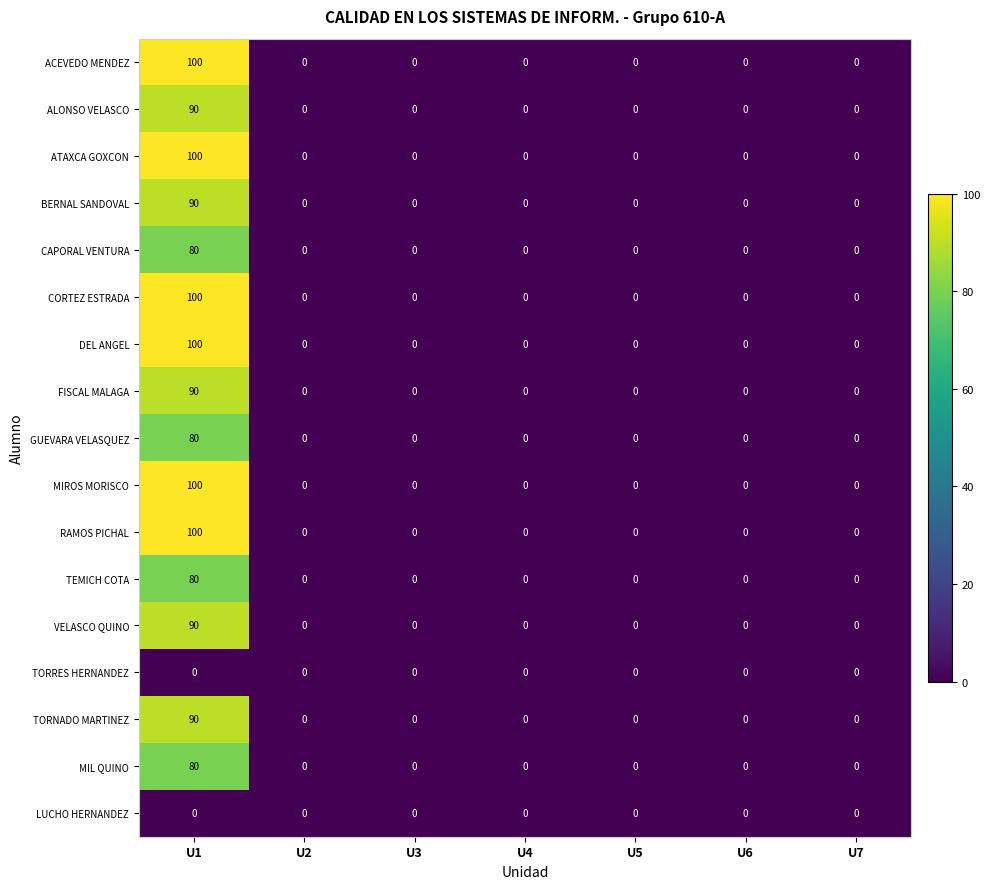

True or false: ALONSO VELASCO has a value of 0 at U6.

True